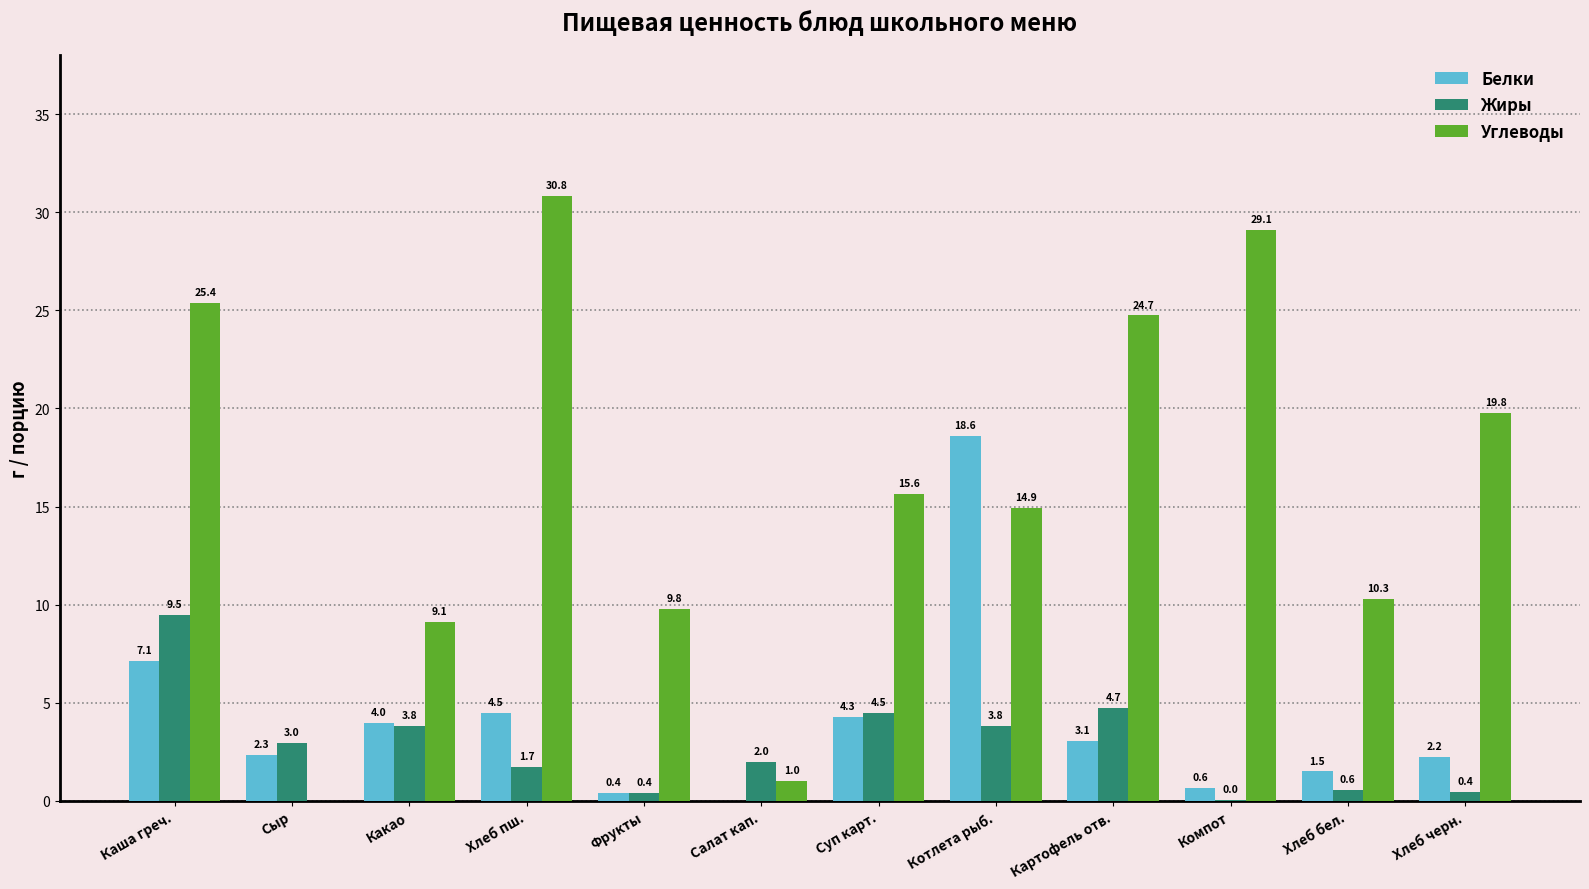

What is the maximum value shown in the chart?

30.8